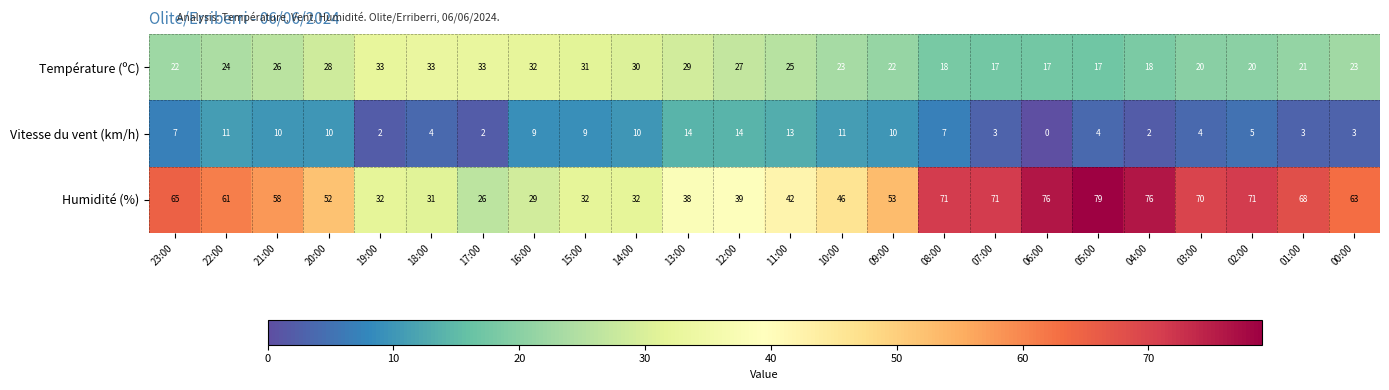

Which category has the highest value across all series?

05:00